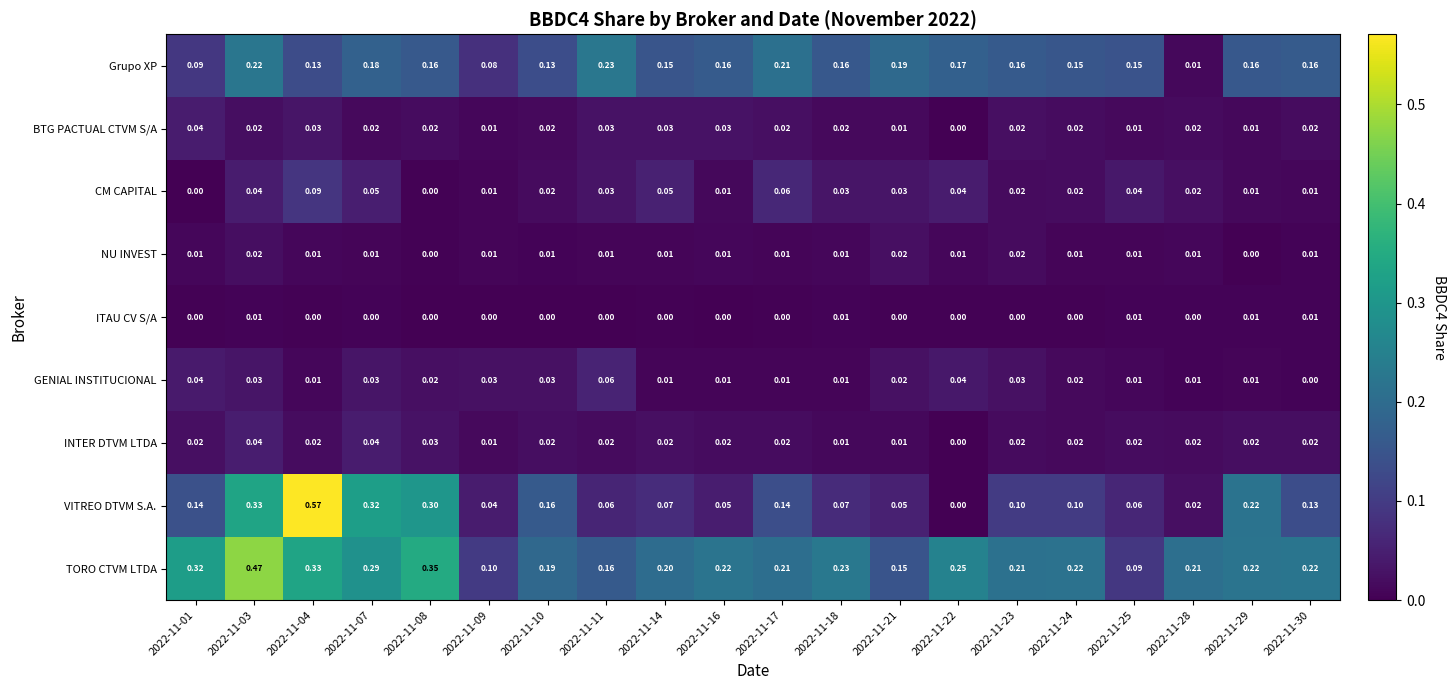

Is the value of GENIAL INSTITUCIONAL at 2022-11-24 greater than the value of NU INVEST at 2022-11-30?

Yes